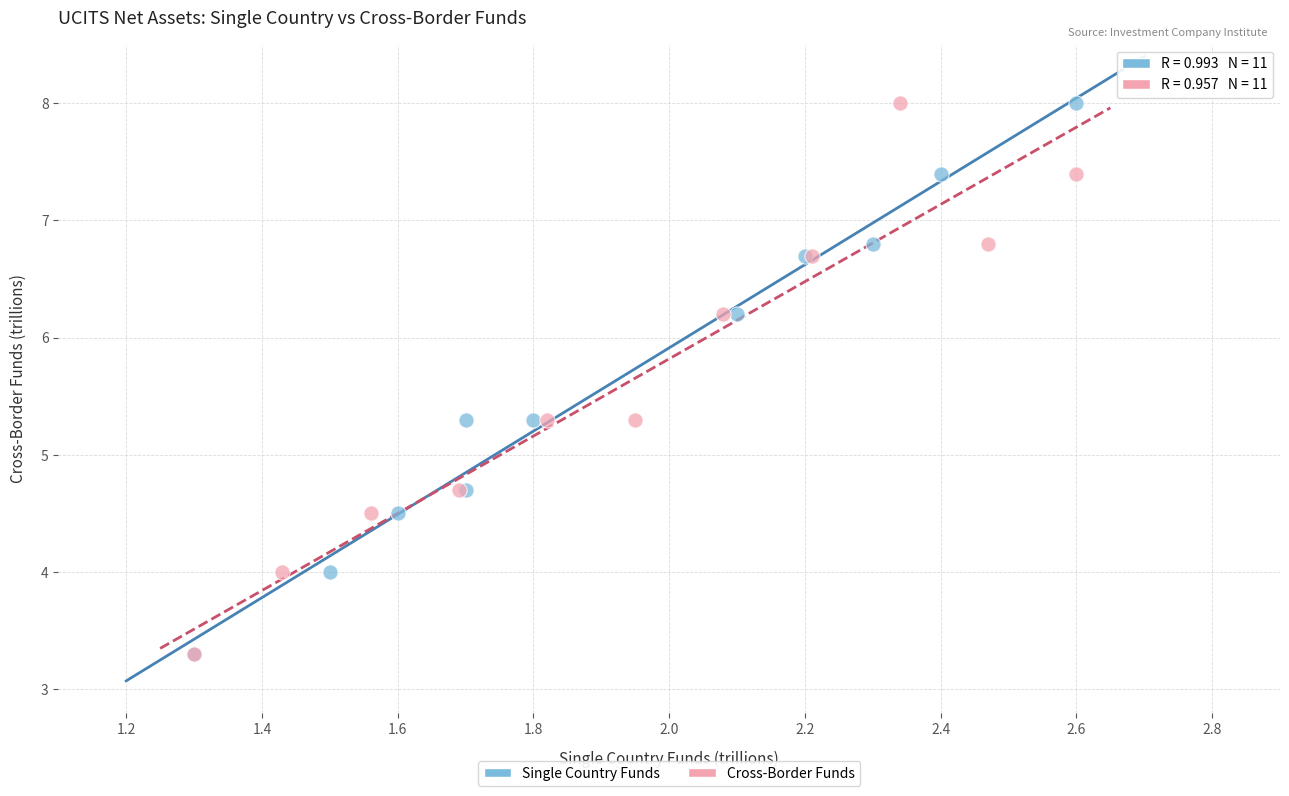

What are all the series names shown in the legend?

Single Country Funds, Cross-Border Funds